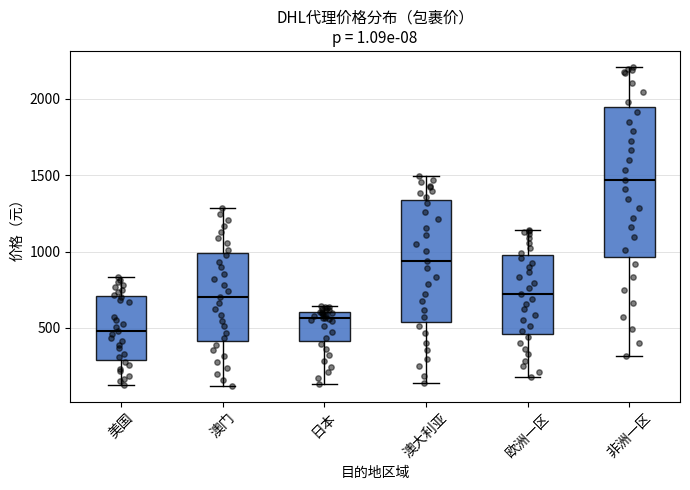

Which box's median line is the lowest?

美国